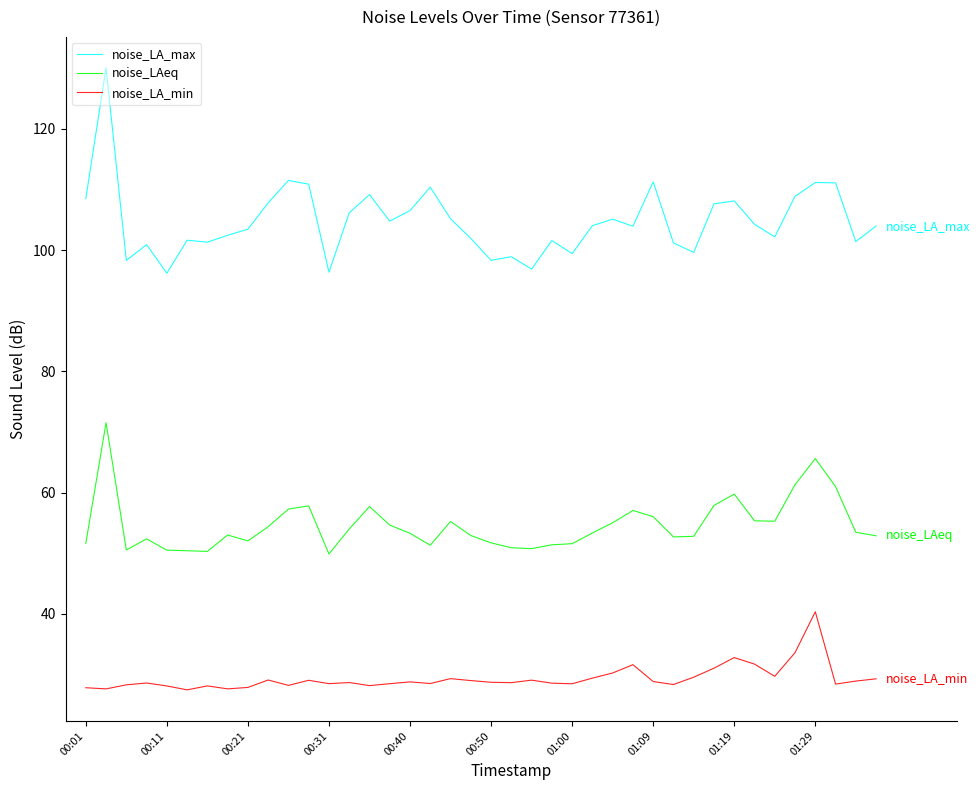

True or false: noise_LAeq and noise_LA_min intersect in this chart.

False